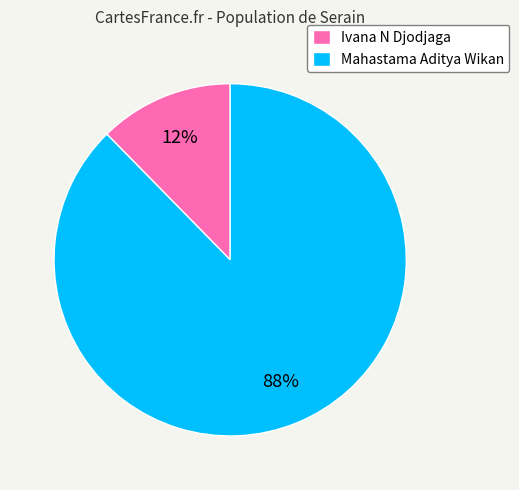

Which slice is the smallest?

Ivana N Djodjaga